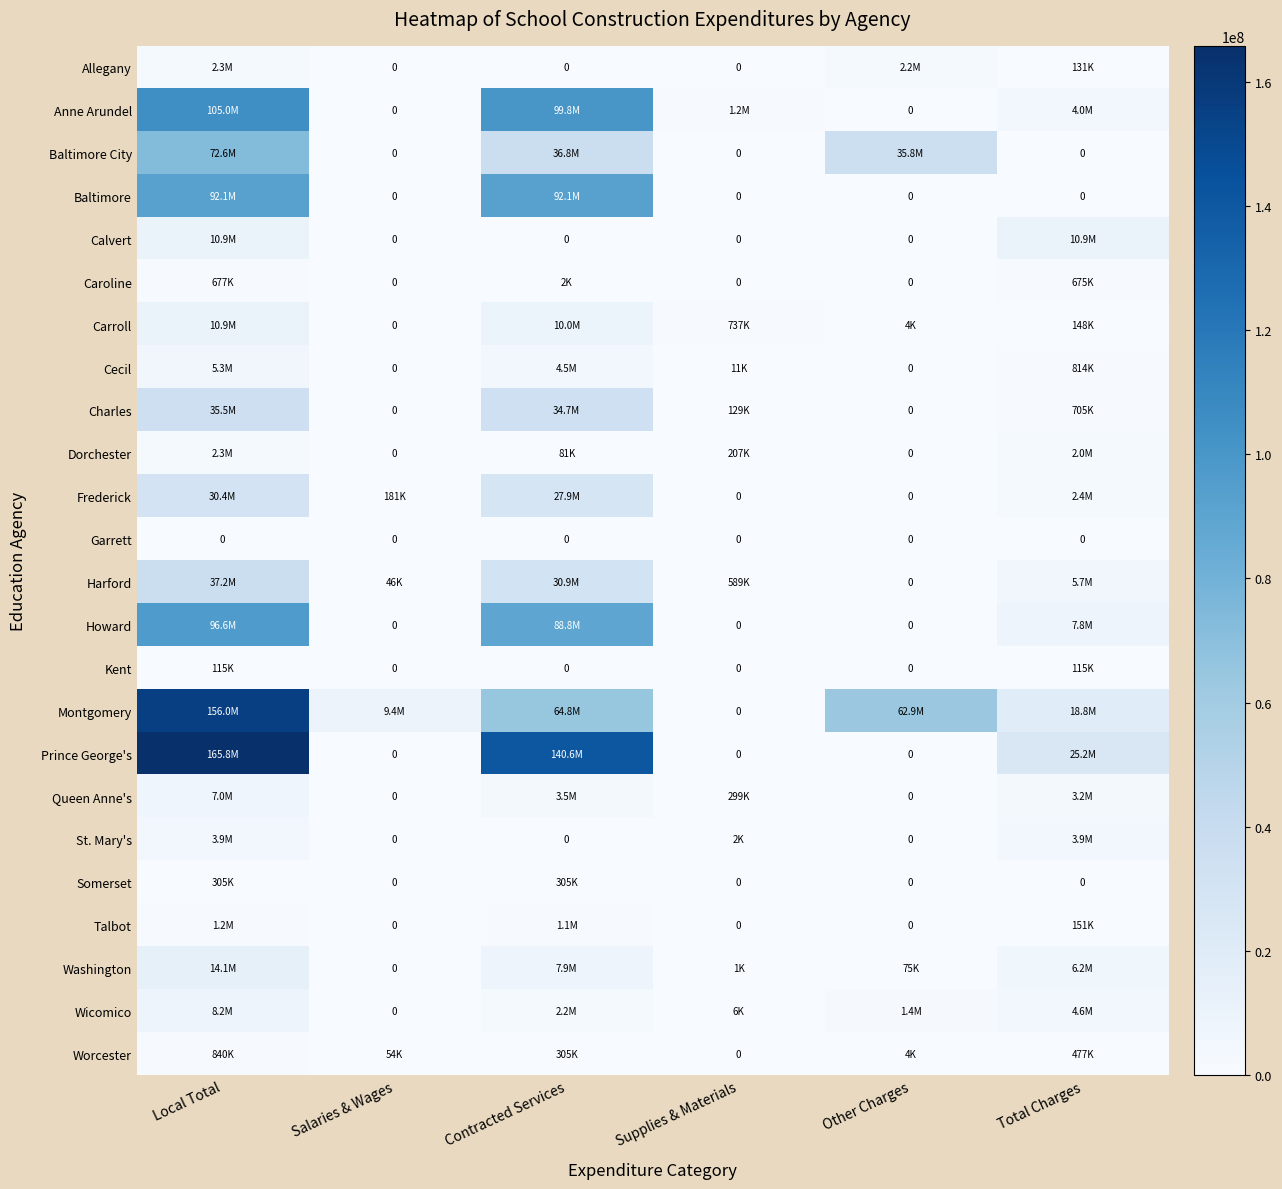

How many values in the Talbot series are below 150587?

3